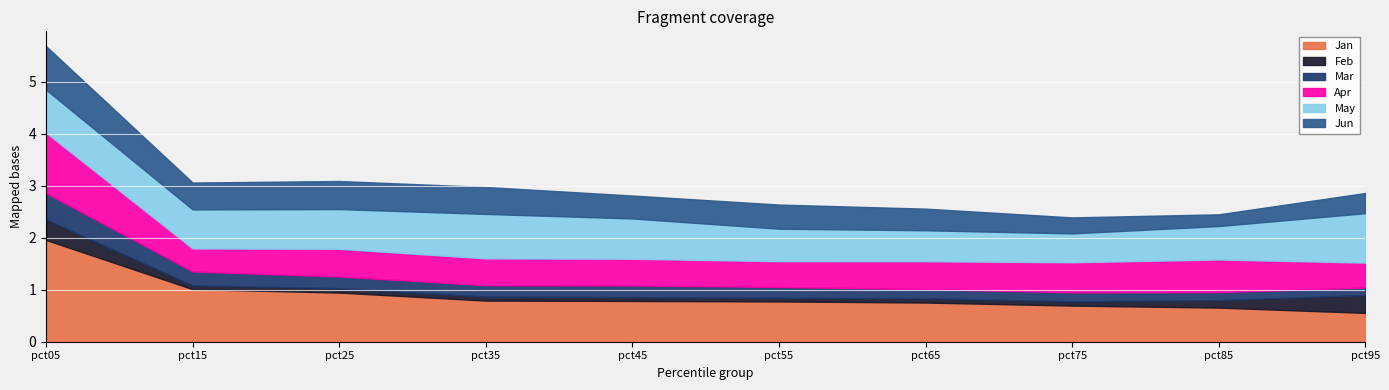

Reading left to right, extract all data points from this chart.

Jan: pct05=2.0	pct15=1.0	pct25=0.9	pct35=0.8	pct45=0.8	pct55=0.8	pct65=0.8	pct75=0.7	pct85=0.7	pct95=0.6
Feb: pct05=0.4	pct15=0.1	pct25=0.1	pct35=0.1	pct45=0.1	pct55=0.1	pct65=0.1	pct75=0.1	pct85=0.1	pct95=0.3
Mar: pct05=0.5	pct15=0.3	pct25=0.2	pct35=0.2	pct45=0.2	pct55=0.2	pct65=0.2	pct75=0.2	pct85=0.2	pct95=0.1
Apr: pct05=1.2	pct15=0.4	pct25=0.5	pct35=0.5	pct45=0.5	pct55=0.5	pct65=0.5	pct75=0.6	pct85=0.6	pct95=0.5
May: pct05=0.8	pct15=0.8	pct25=0.8	pct35=0.9	pct45=0.8	pct55=0.6	pct65=0.6	pct75=0.6	pct85=0.6	pct95=1.0
Jun: pct05=0.8	pct15=0.5	pct25=0.5	pct35=0.5	pct45=0.4	pct55=0.5	pct65=0.4	pct75=0.3	pct85=0.2	pct95=0.4